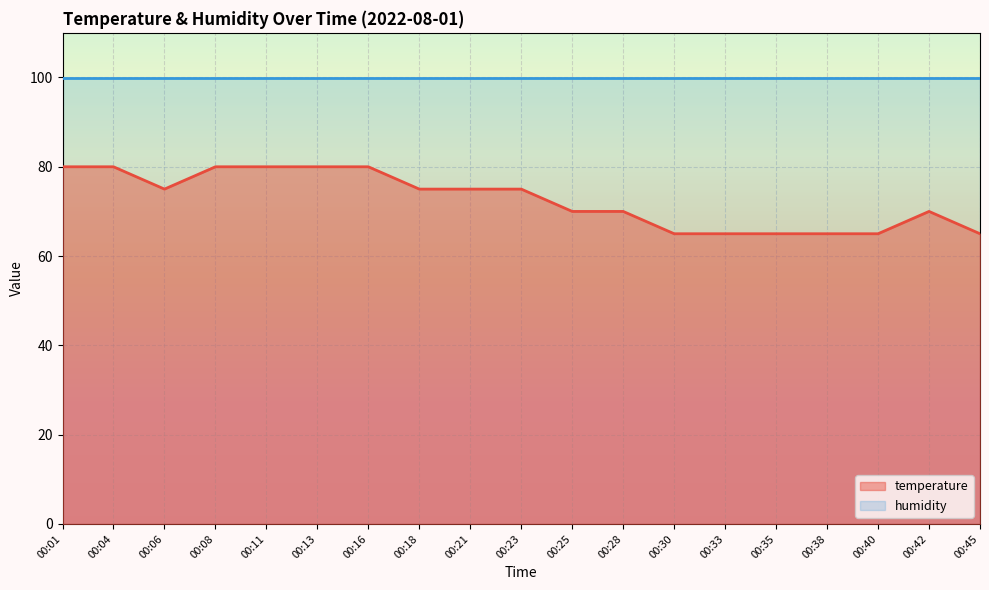

Reading left to right, what are all the values shown in this chart?

80.0	80.0	75.0	80.0	80.0	80.0	80.0	75.0	75.0	75.0	70.0	70.0	65.0	65.0	65.0	65.0	65.0	70.0	65.0